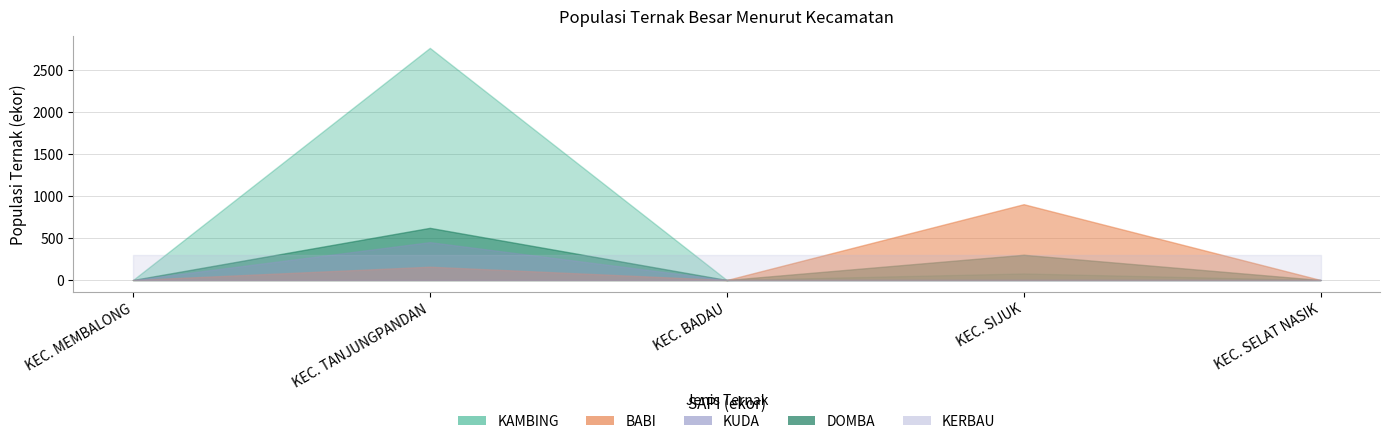

What is the difference between the maximum and minimum values in the KUDA series?

9